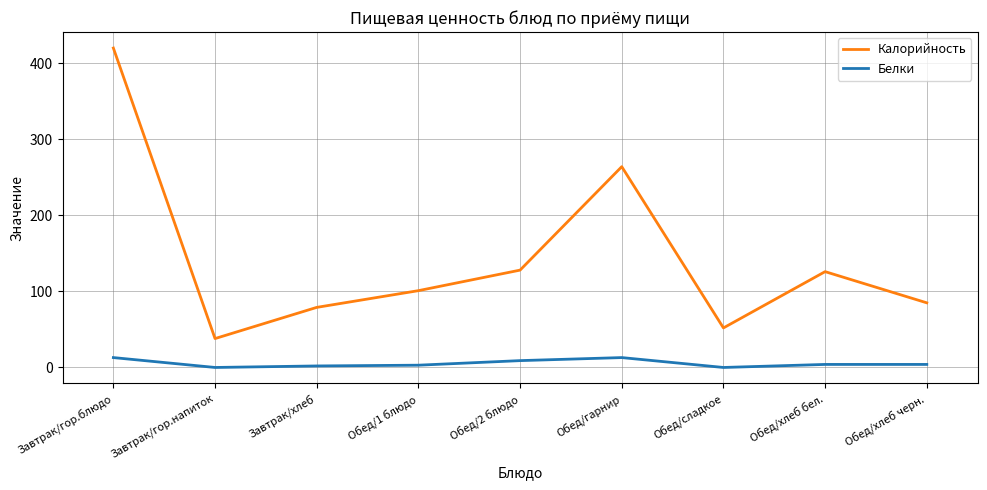

Which series has the largest range (max minus min)?

Калорийность